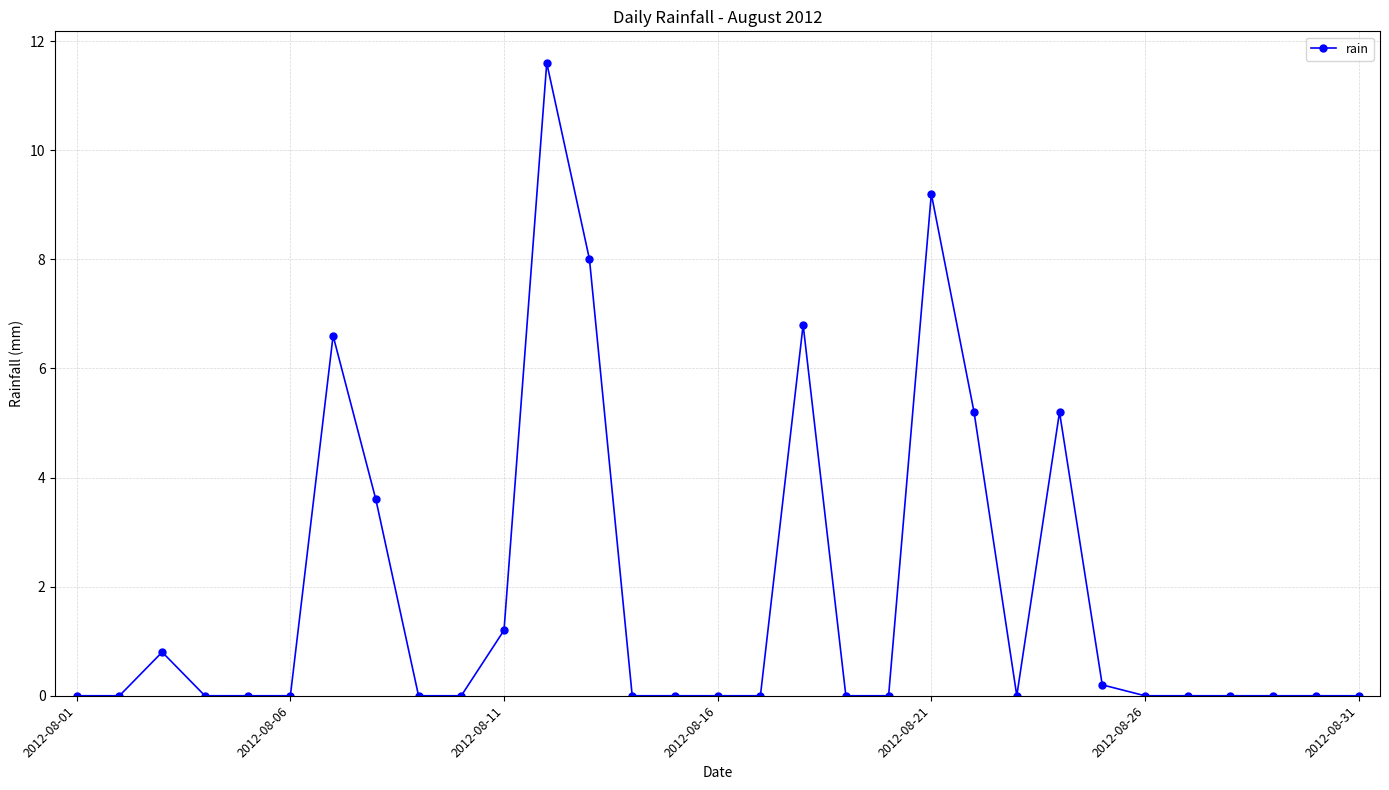

Is this an area chart (filled region under the line)?

No